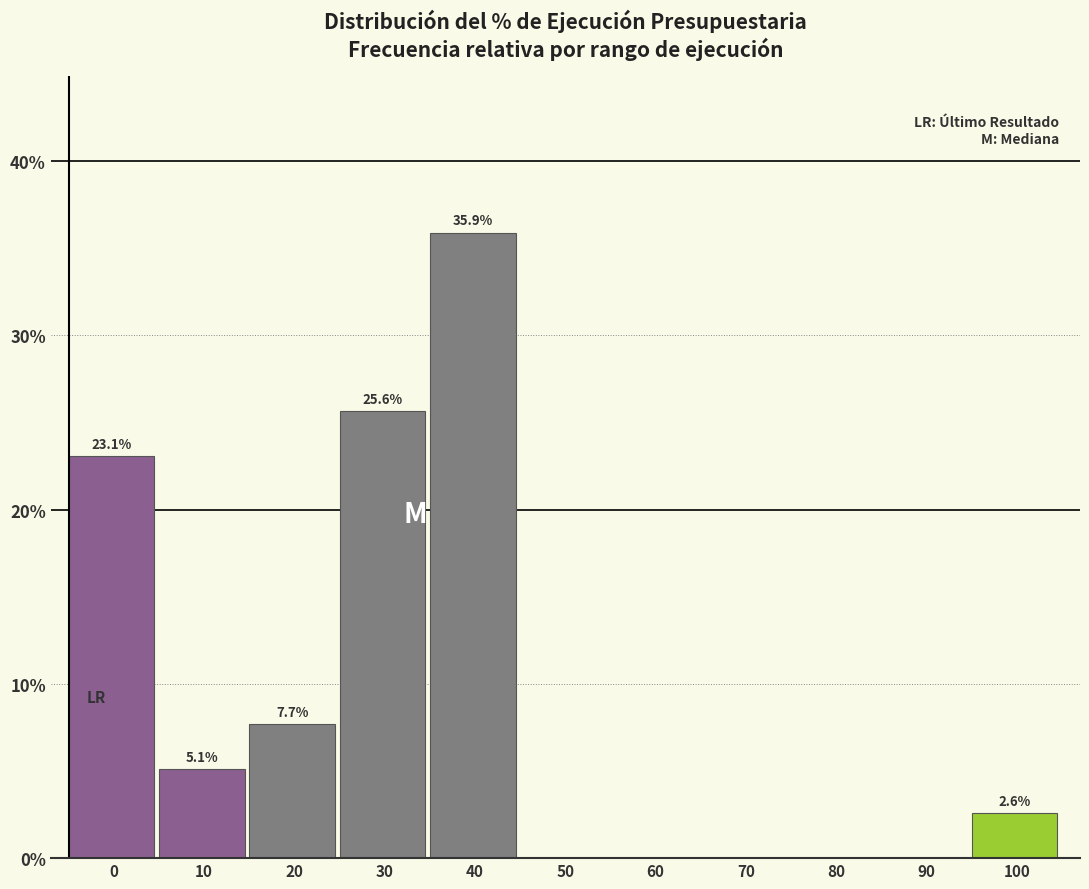

Reading left to right, what are all the values shown in this chart?

0=23.1	10=5.1	20=7.7	30=25.6	40=35.9	50=0.0	60=0.0	70=0.0	80=0.0	90=0.0	100=2.6